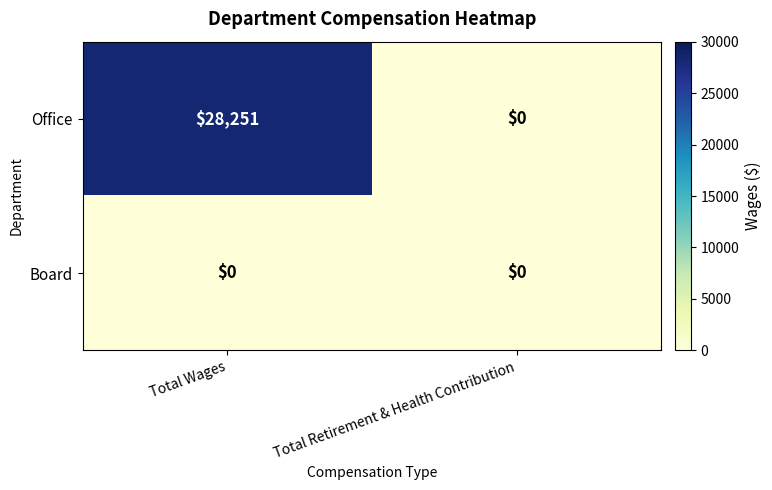

Which series has the widest spread of values?

Office